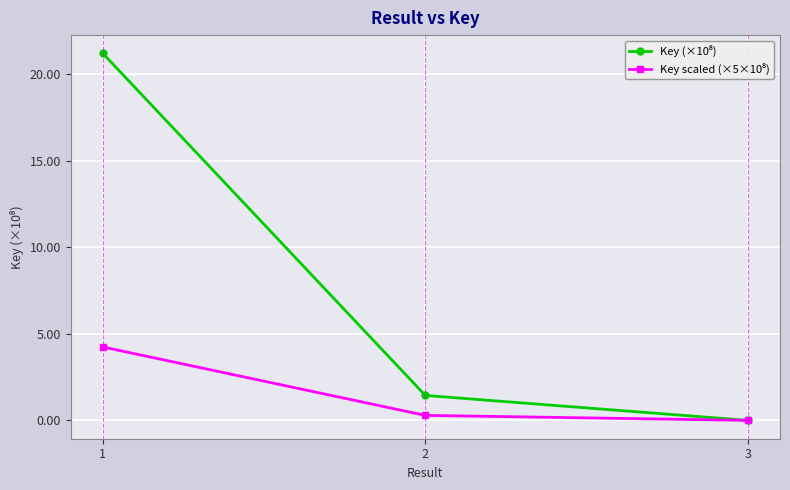

What is the spread (max minus min) of values at 1?

16.9